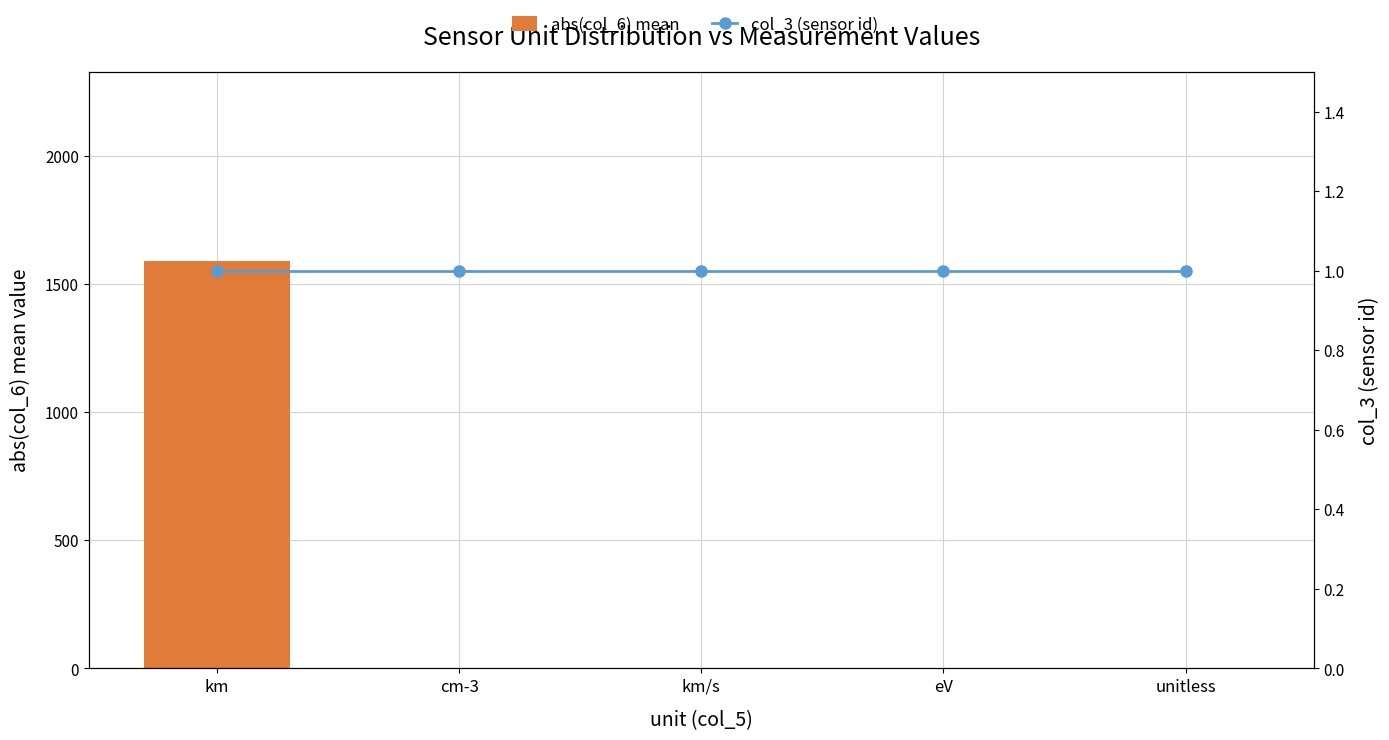

Is the value of abs(col_6) mean at km/s greater than the value of col_3 (sensor id) at cm-3?

No